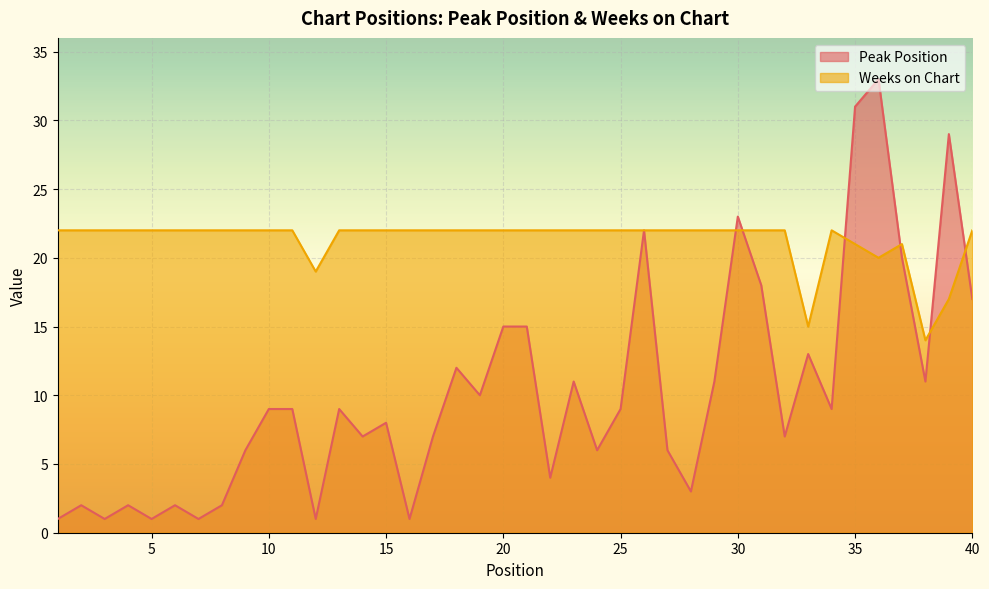

Reading right to left, extract all data points from this chart.

Peak Position: 17	29	11	20	33	31	9	13	7	18	23	11	3	6	22	9	6	11	4	15	15	10	12	7	1	8	7	9	1	9	9	6	2	1	2	1	2	1	2	1
Weeks on Chart: 22	17	14	21	20	21	22	15	22	22	22	22	22	22	22	22	22	22	22	22	22	22	22	22	22	22	22	22	19	22	22	22	22	22	22	22	22	22	22	22